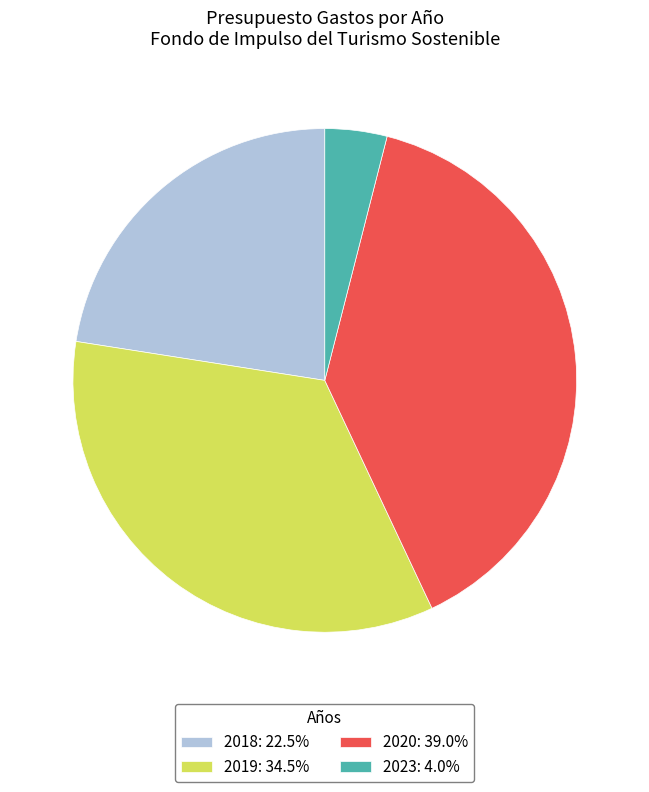

Approximately how many times larger is the value at 2019: 34.5% compared to 2018: 22.5%?

1.5